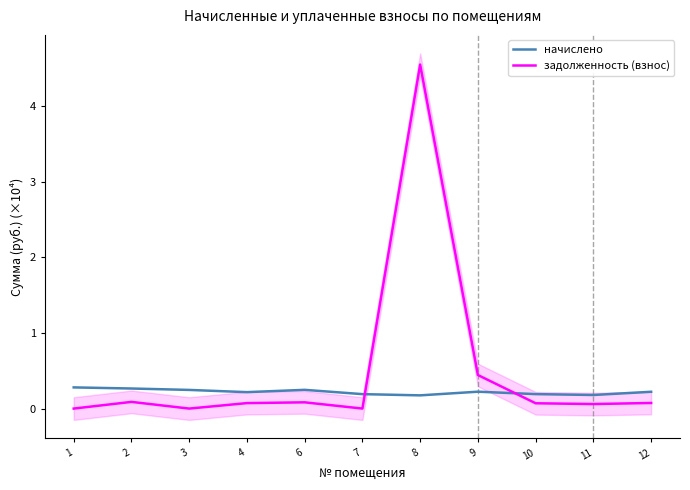

How many distinct data groups are displayed?

2